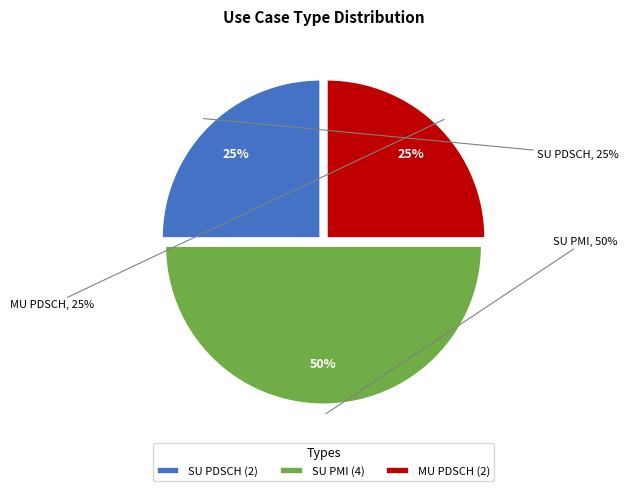

Rank the categories by value from lowest to highest.

SU PDSCH, MU PDSCH, SU PMI